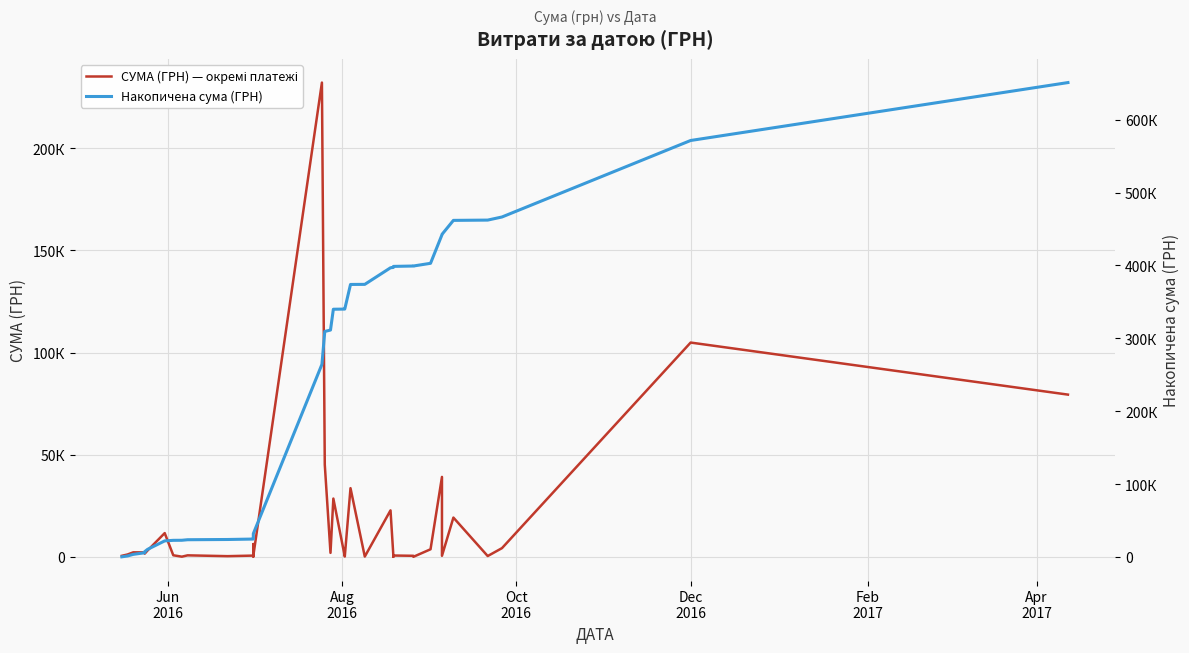

Is the value of Накопичена сума (ГРН) at 23 greater than the value of СУМА (ГРН) — окремі платежі at Apr
2017?

Yes